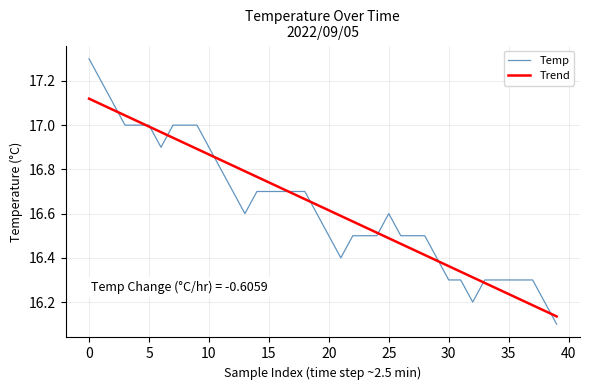

Does the chart have visible grid lines?

Yes